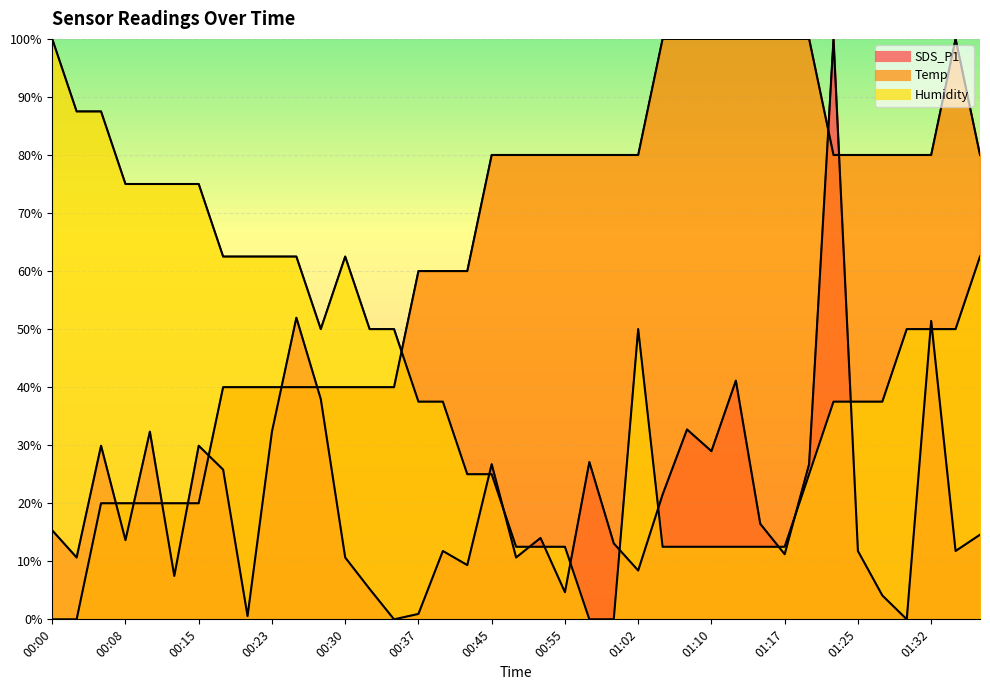

Which category has the lowest value across all series?

00:35